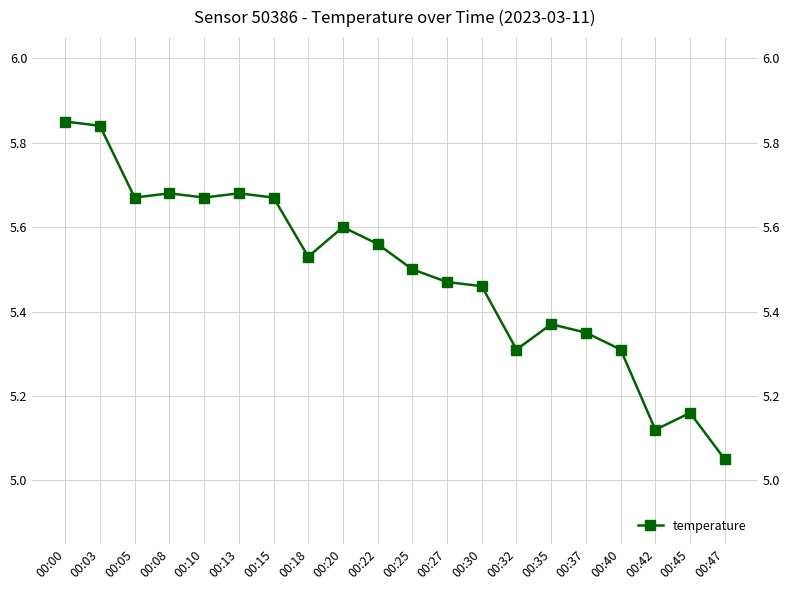

At which category does the chart reach its minimum across all series?

00:47